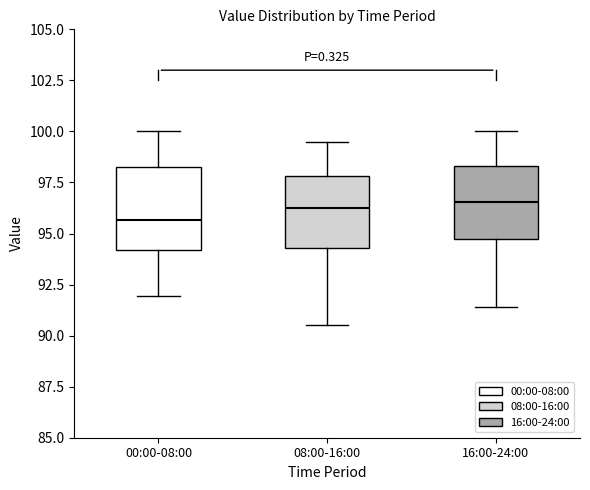

Where does the upper whisker of the box for 16:00-24:00 end on the y-axis? The values are not printed on the chart, so give them approximately, as read against the axis.

100.0